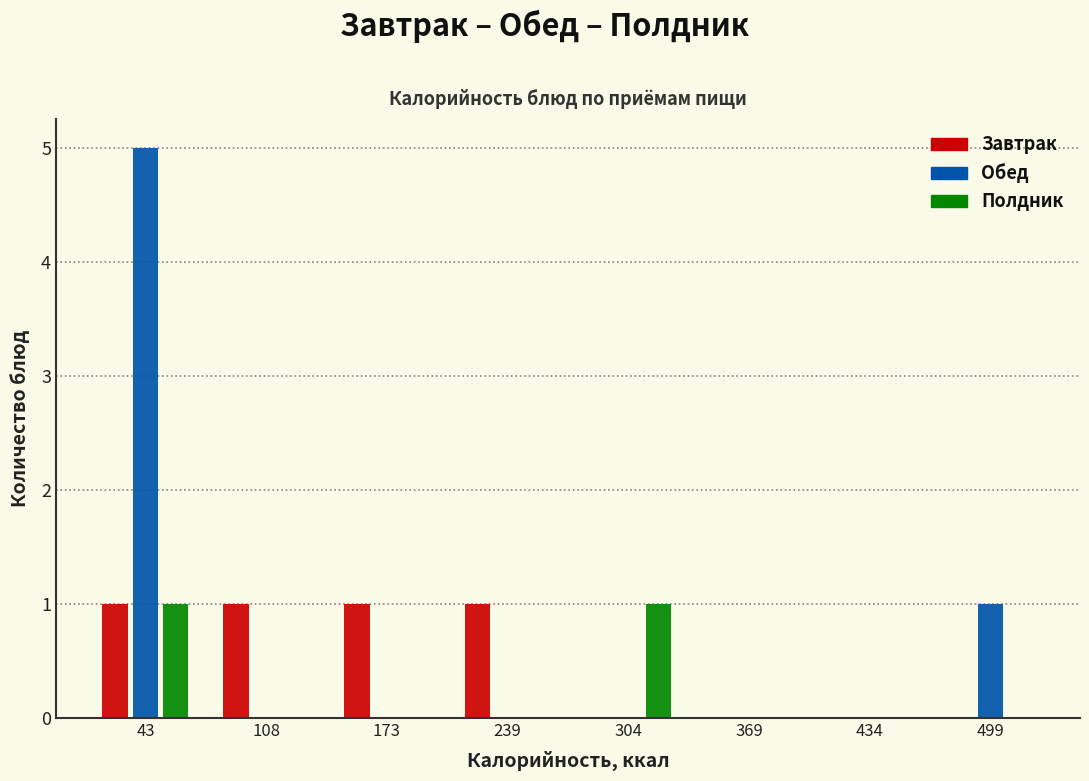

Reading left to right, extract all data points from this chart.

Завтрак: 43=1	108=1	173=1	239=1	304=0	369=0	434=0	499=0
Обед: 43=5	108=0	173=0	239=0	304=0	369=0	434=0	499=1
Полдник: 43=1	108=0	173=0	239=0	304=1	369=0	434=0	499=0